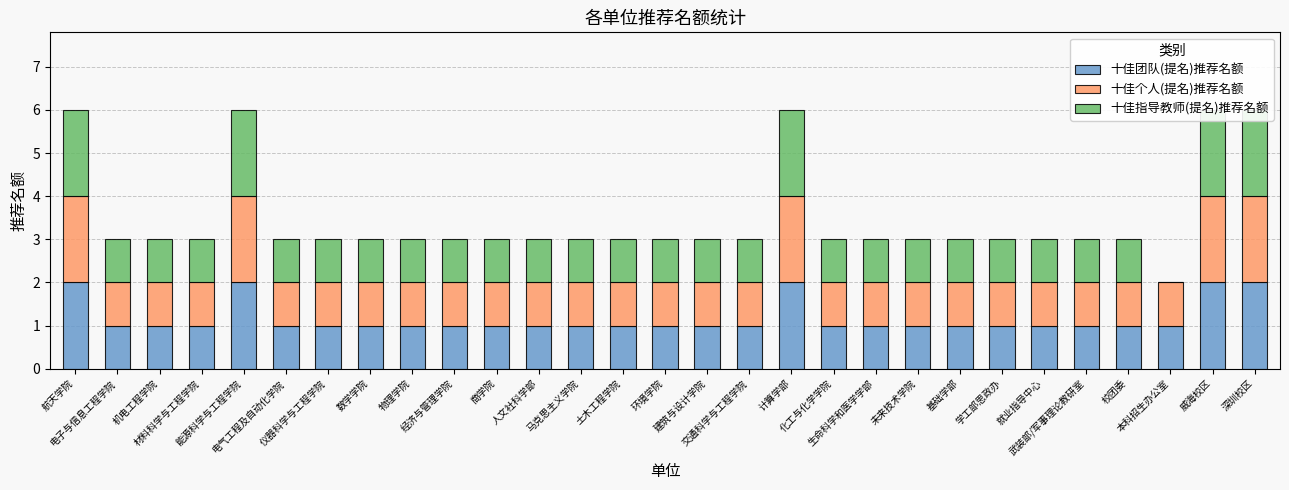

What is the label of the 26th bar from the left?

校团委